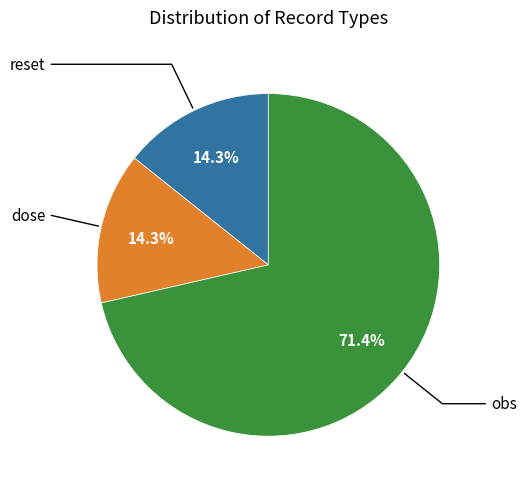

Is there a majority slice in this chart?

Yes